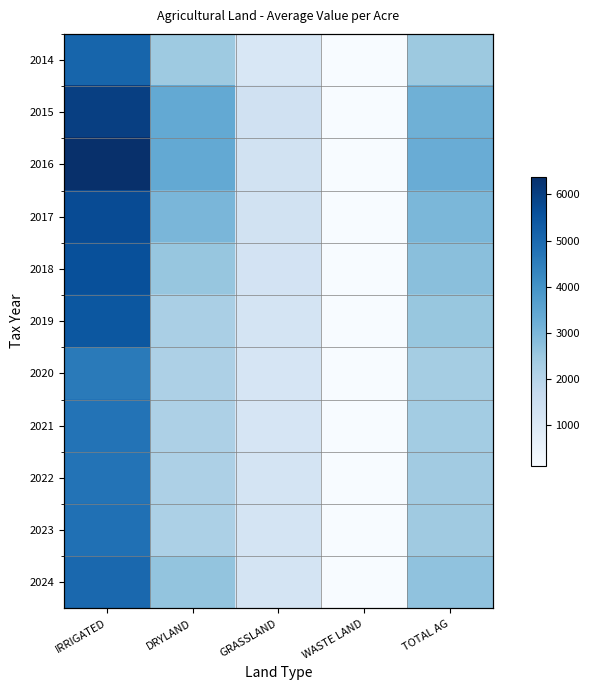

How many values in the 2021 series exceed 2152?

3